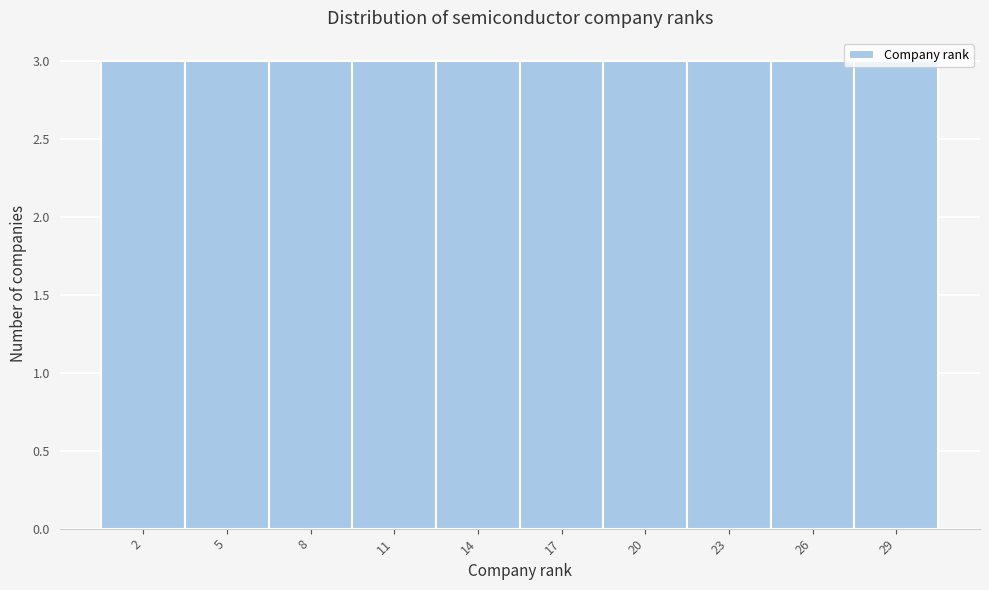

Reading left to right, list every bar in this chart as the range it spans on the x-axis followed by its height. The values are not printed on the chart, so give them approximately, as read against the axis.

0.5 to 3.5: 3
3.5 to 6.5: 3
6.5 to 9.5: 3
9.5 to 12.5: 3
12.5 to 15.5: 3
15.5 to 18.5: 3
18.5 to 21.5: 3
21.5 to 24.5: 3
24.5 to 27.5: 3
27.5 to 30.5: 3